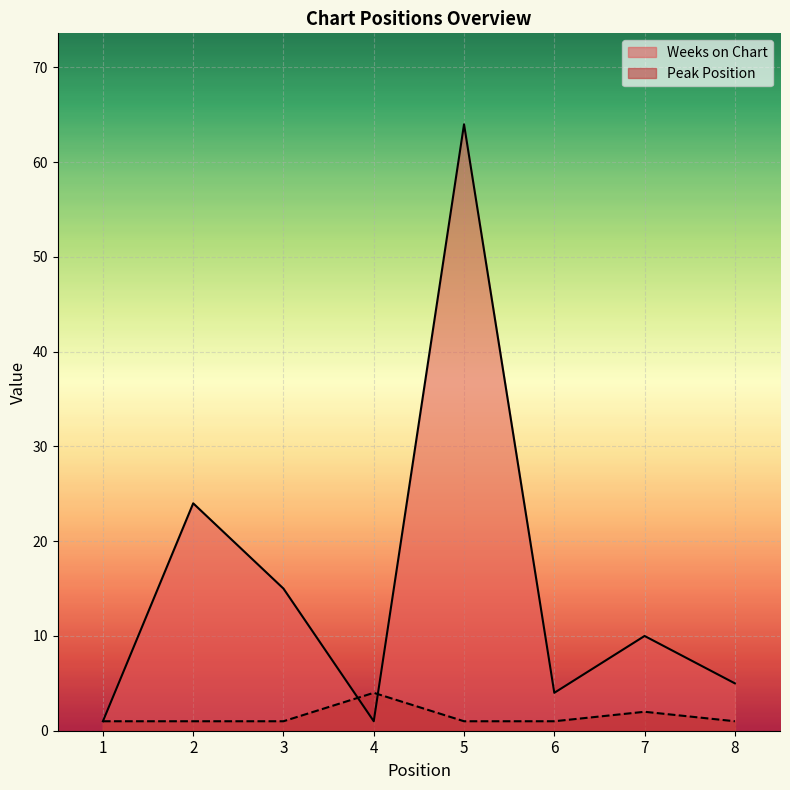

Rank the series by their maximum value, from highest to lowest.

Weeks on Chart, Peak Position